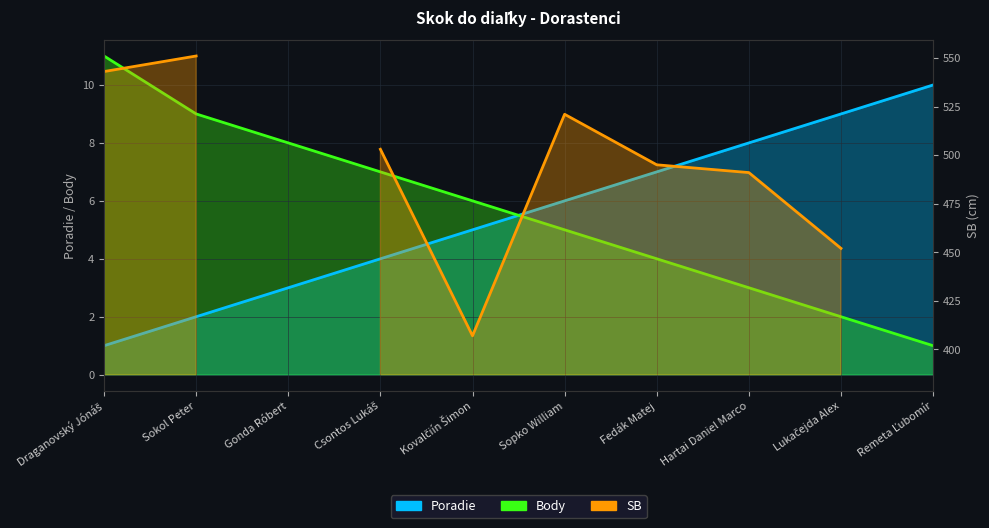

List the series in order of their peak value, lowest first.

Poradie, Body, SB